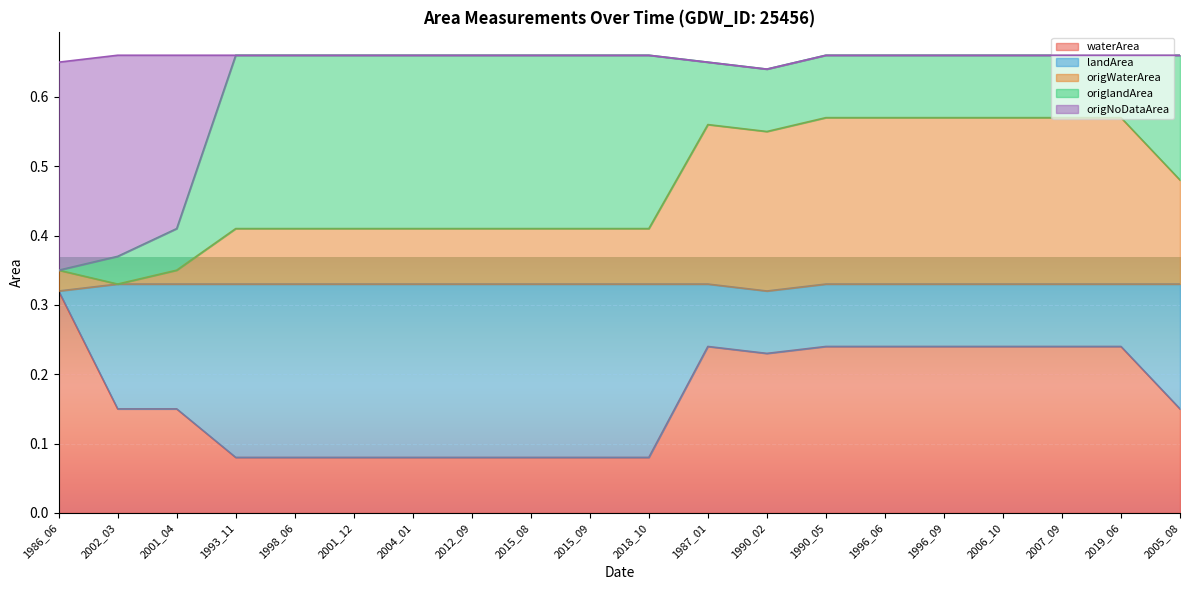

True or false: origNoDataArea and origWaterArea cross at least once.

False